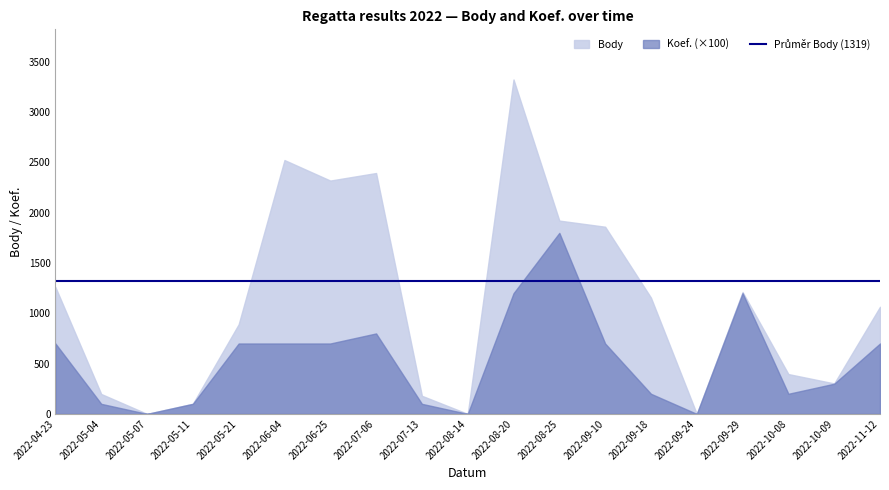

How many values in Body are above zero?

16